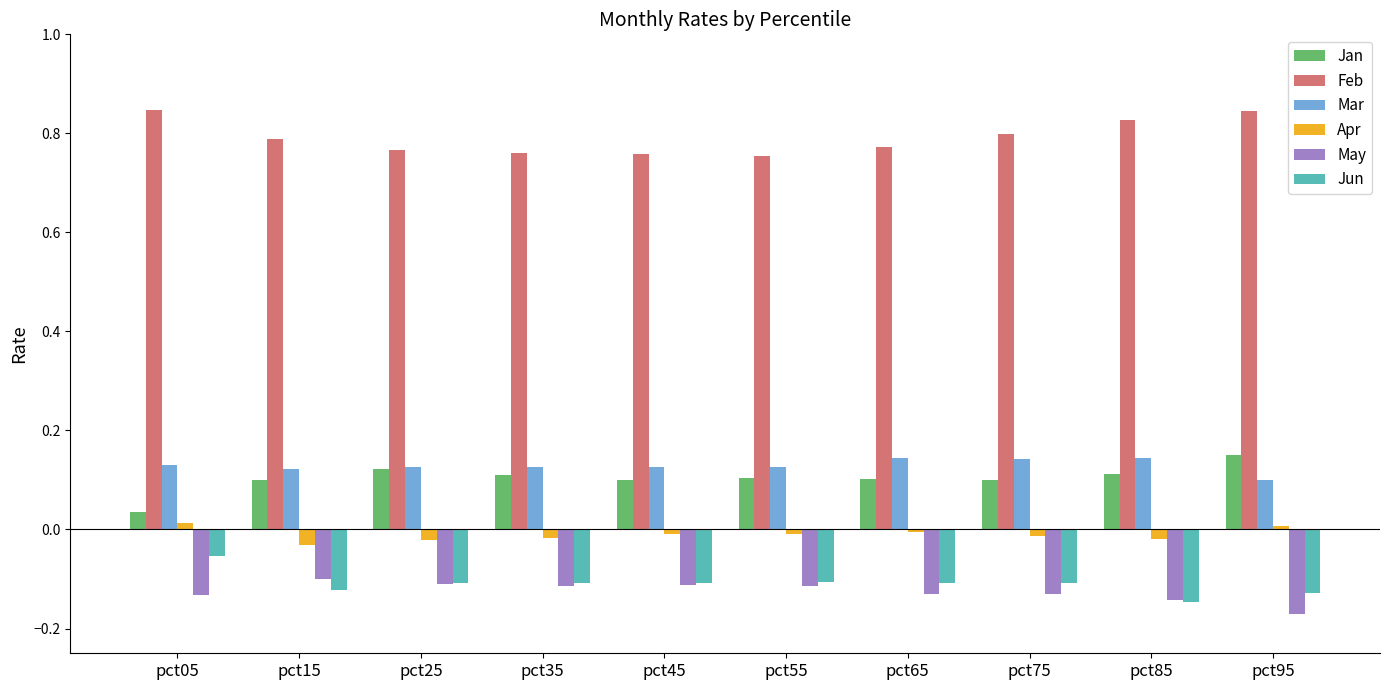

How many bars are there in total?

60